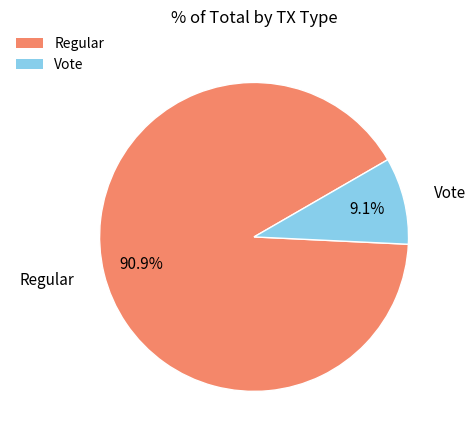

Which category has the biggest portion of the pie?

Regular